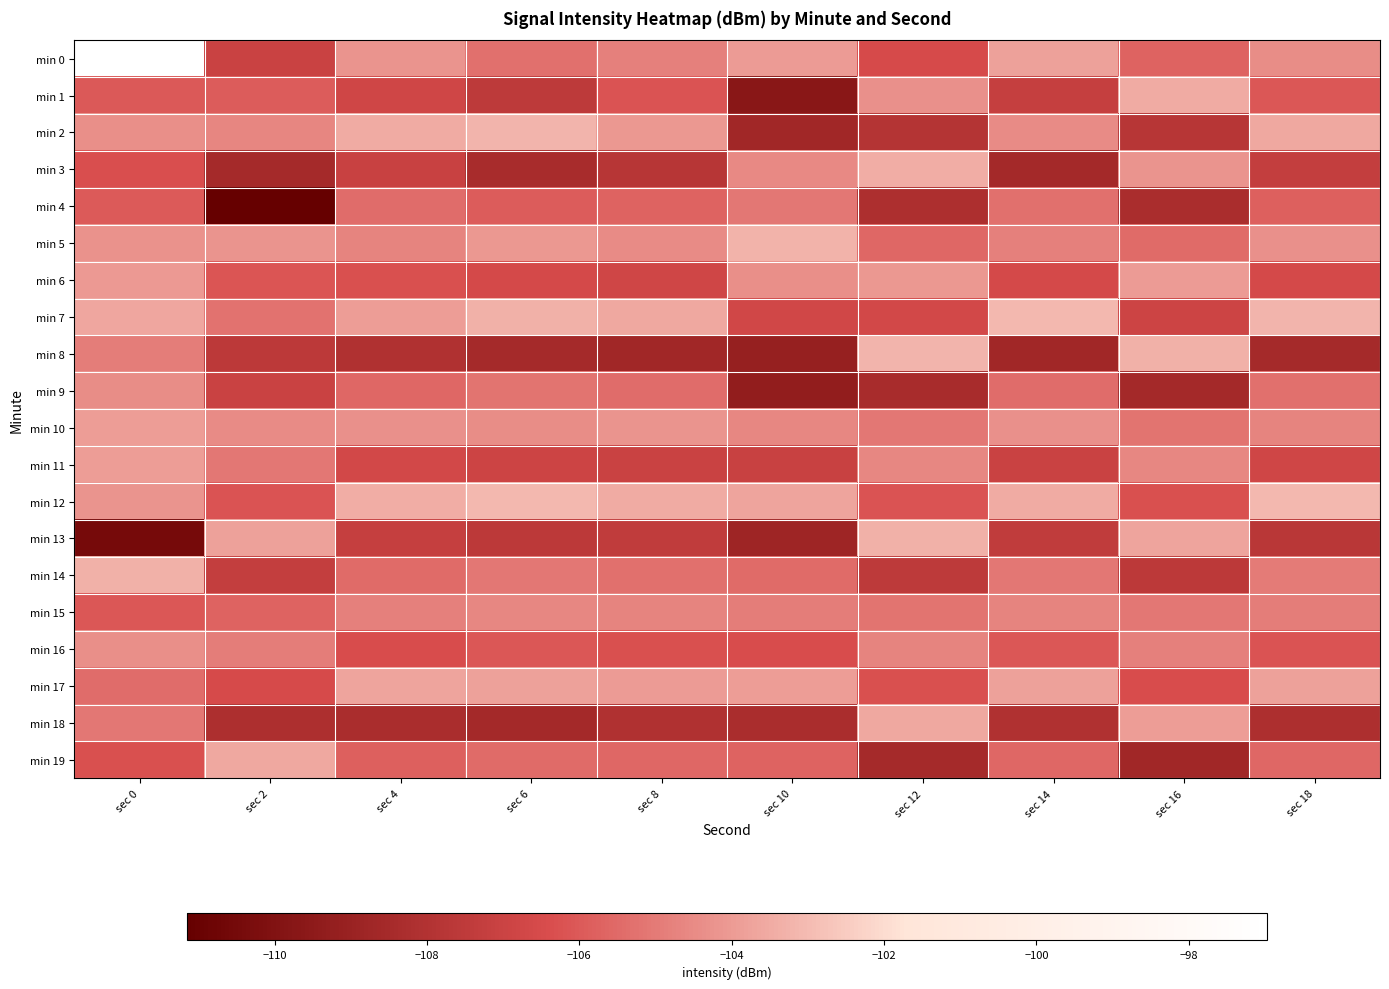

How many categories are shown in the chart?

10